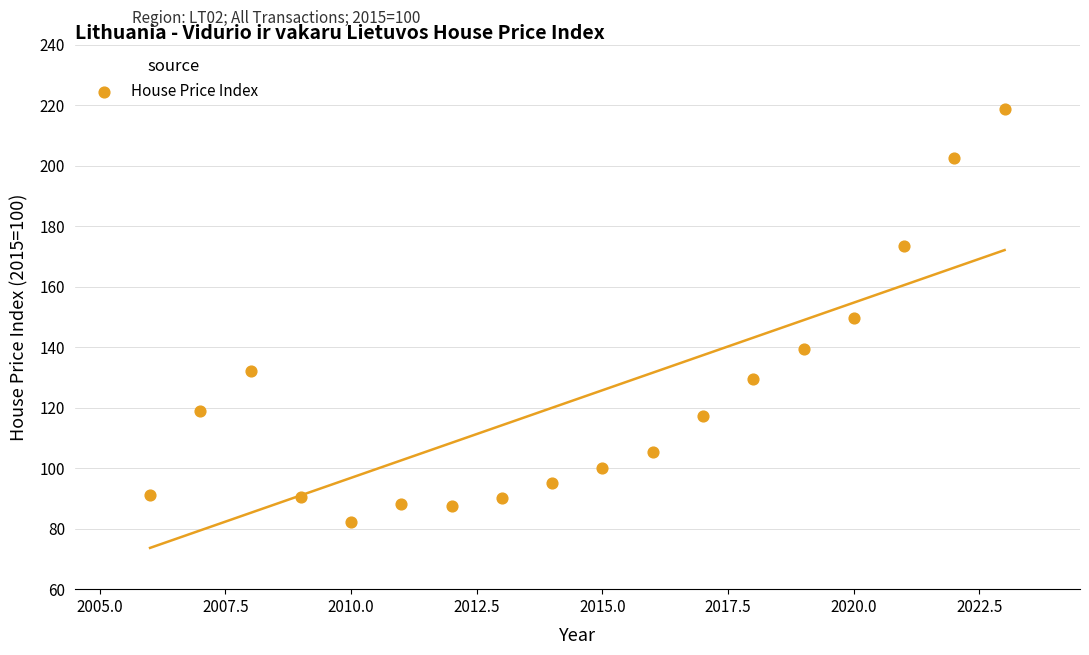

What is the range of X values (max minus min)?

17.0